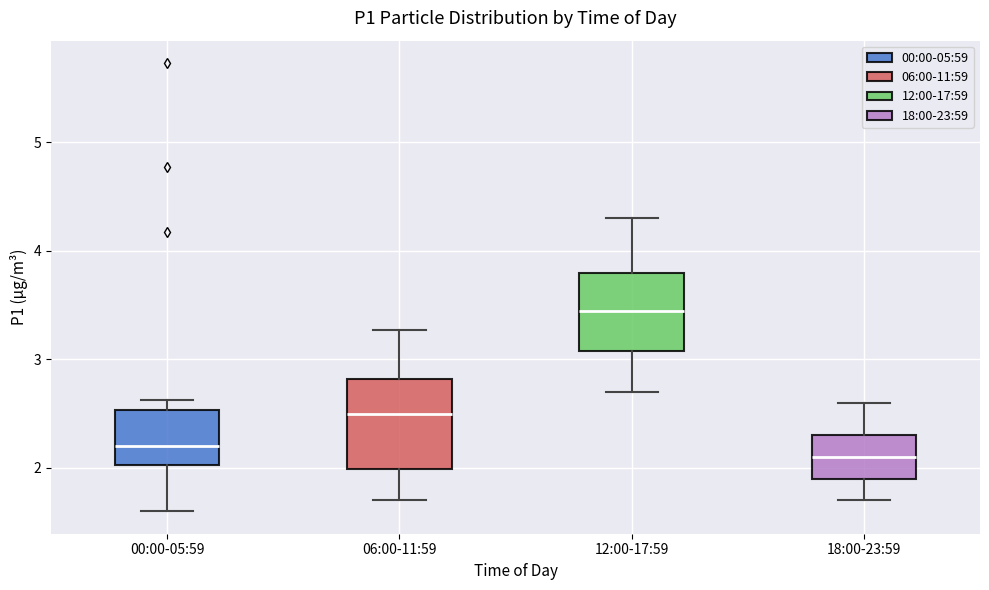

Which box's median line is the lowest?

18:00-23:59